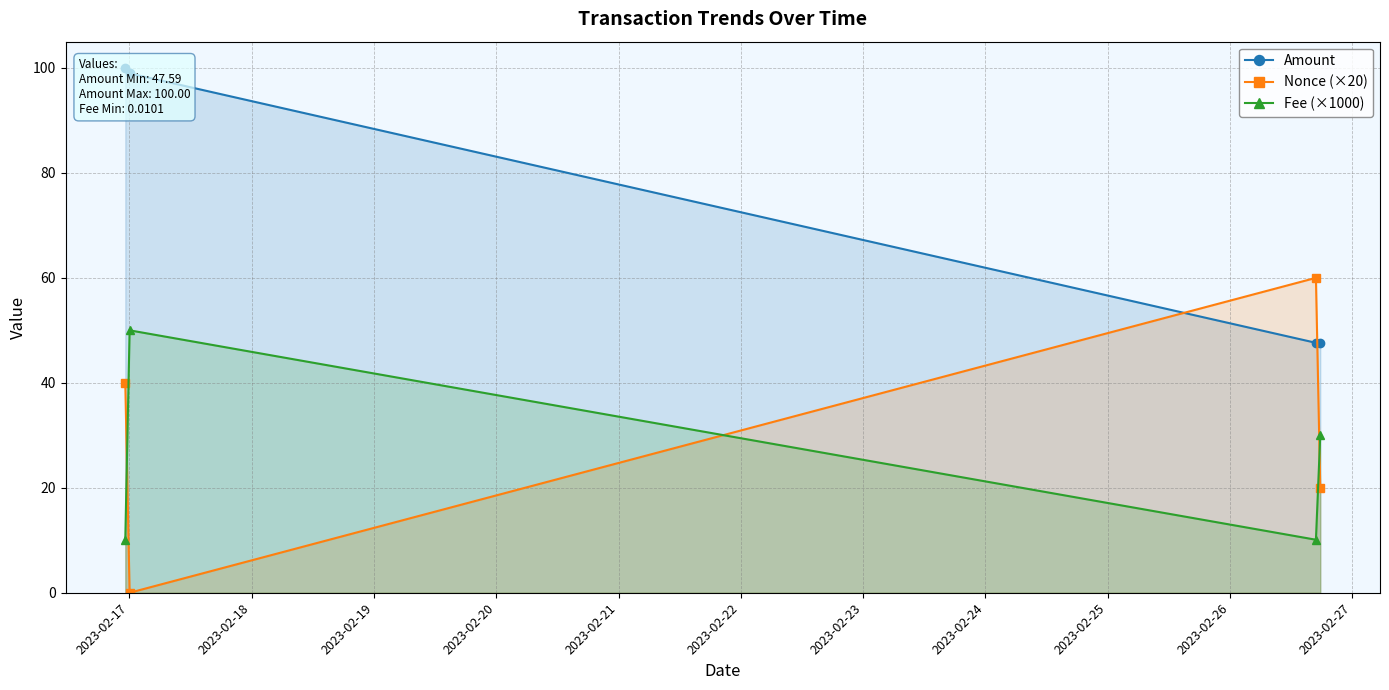

True or false: Amount and Nonce (×20) cross at least once.

True